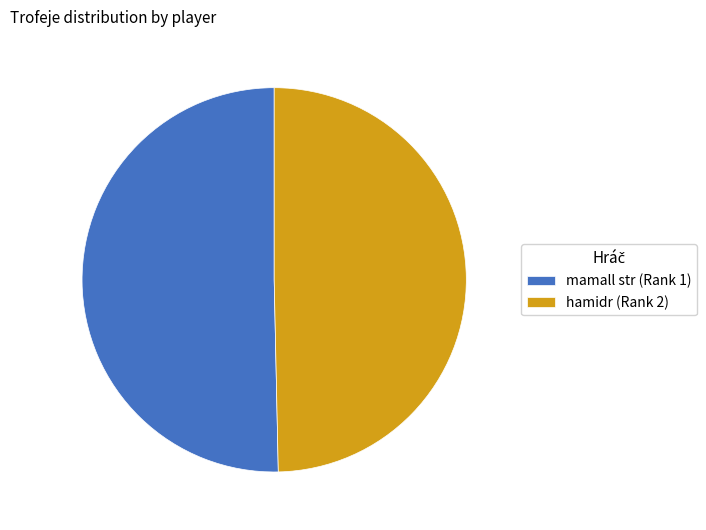

Rank the categories by value from lowest to highest.

hamidr (Rank 2), mamall str (Rank 1)